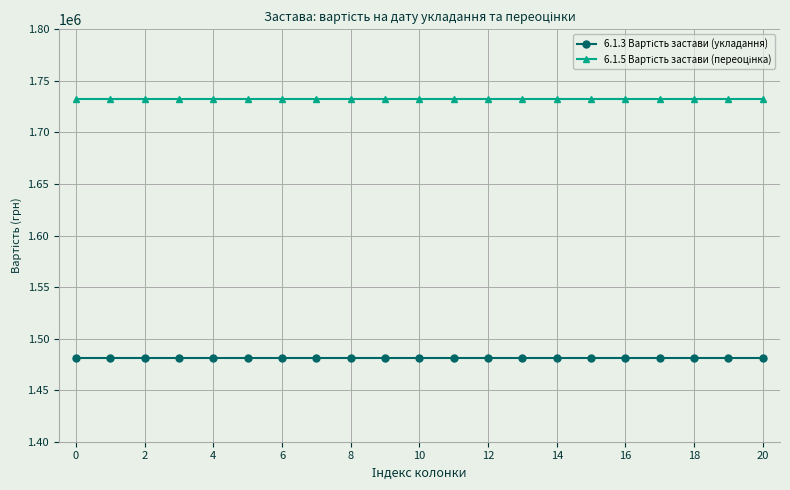

What is the smallest value displayed?

1480943